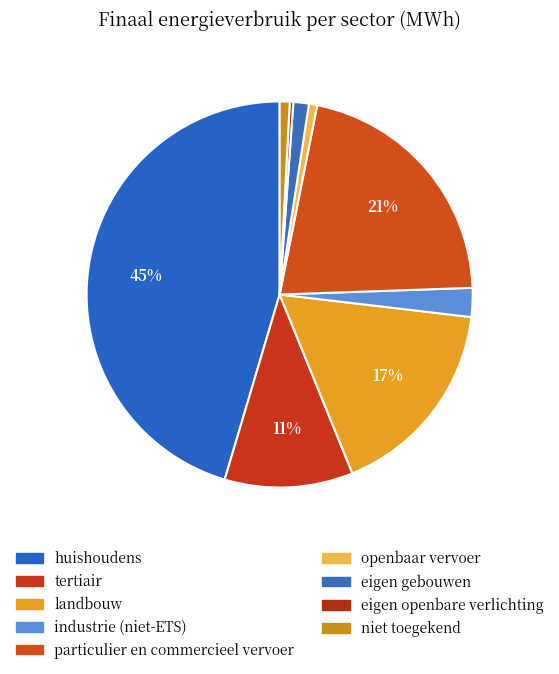

What is the change in value from tertiair to industrie (niet-ETS)?

-11850.4